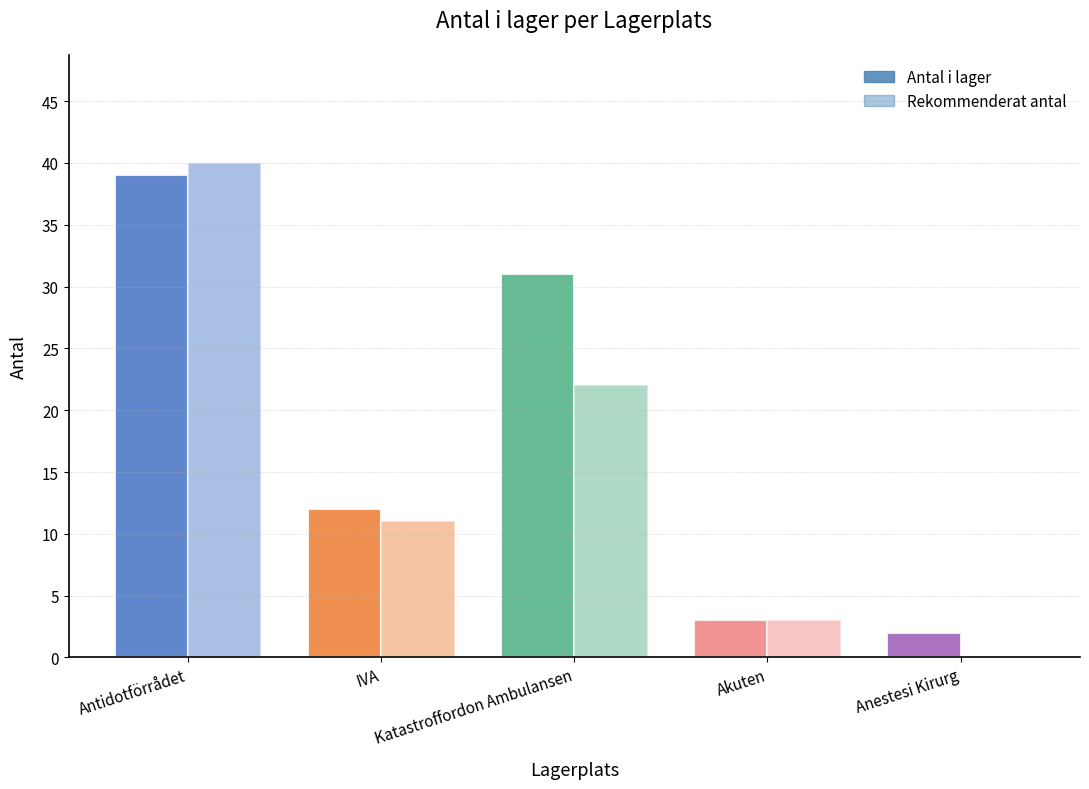

Between Antidotförrådet and Anestesi Kirurg, which is larger?

Antidotförrådet